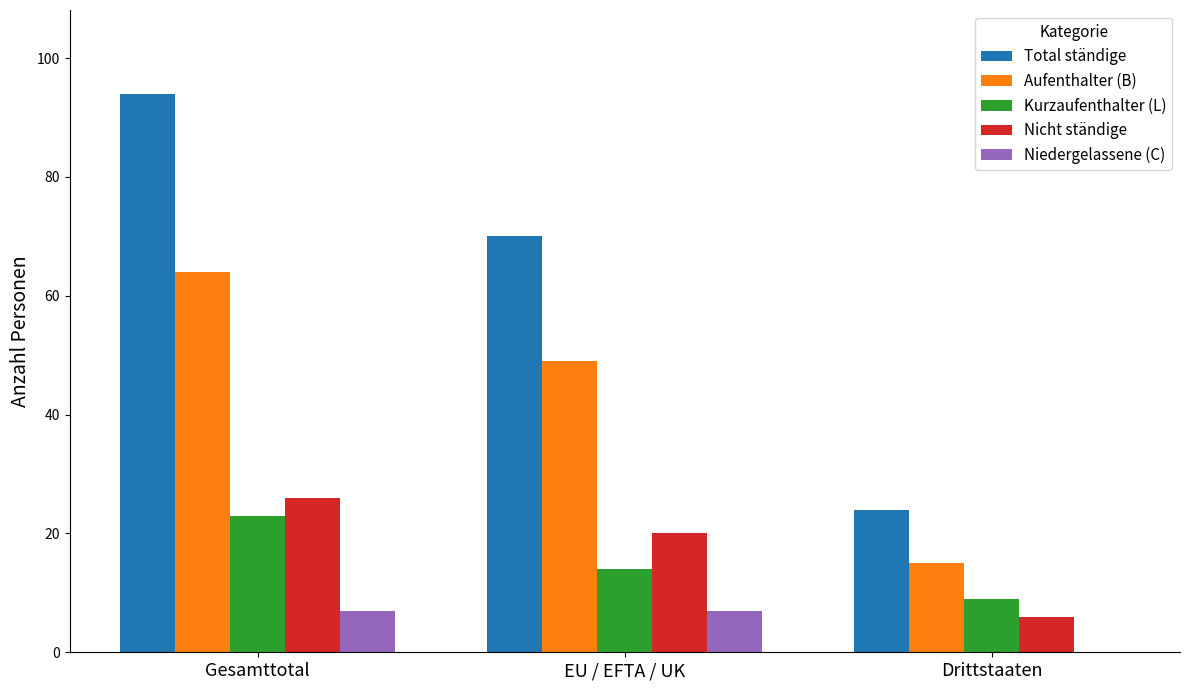

Does the chart contain stacked bars?

No